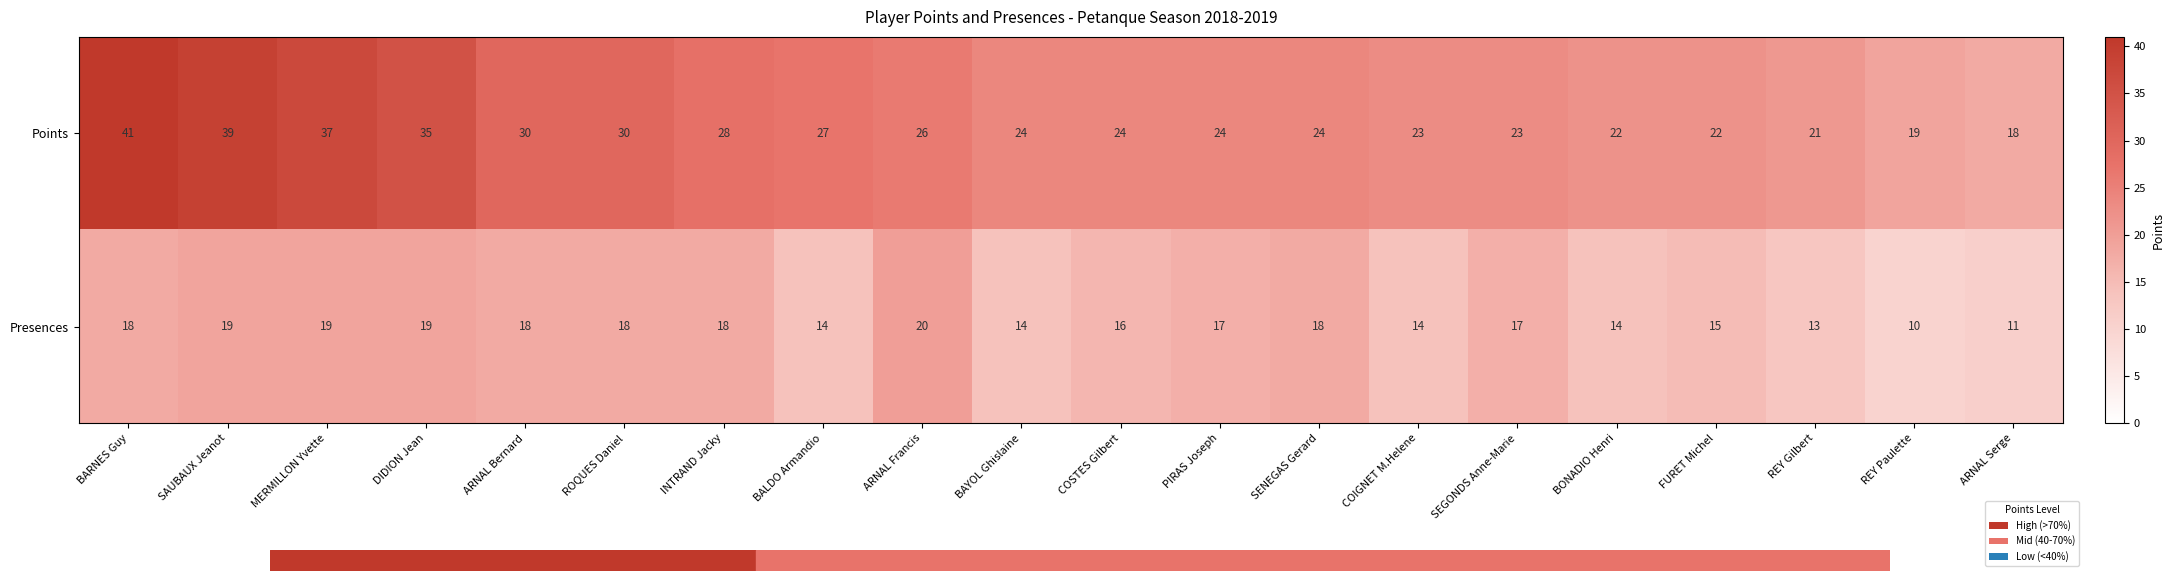

The Points series shows 37 at MERMILLON Yvette. True or false?

True